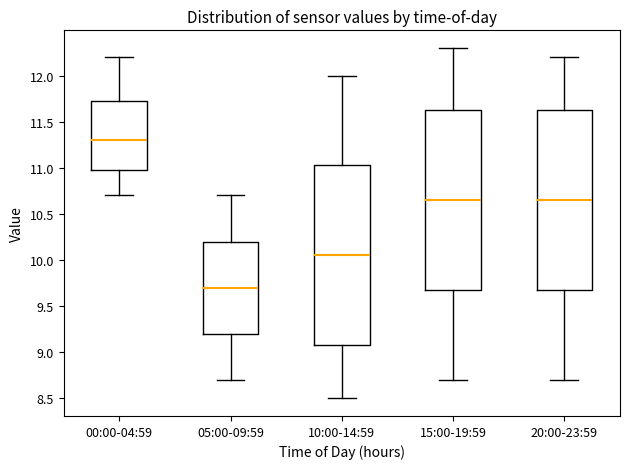

Reading left to right, transcribe this box plot: for each box, give where its median line is, the range the box spans, and where its two whiskers end, as read against the y-axis. The values are not printed on the chart, so give them approximately, as read against the axis.

00:00-04:59: median 11.30, box 11.00 to 11.75, whiskers 10.70 to 12.20
05:00-09:59: median 9.70, box 9.20 to 10.20, whiskers 8.70 to 10.70
10:00-14:59: median 10.05, box 9.10 to 11.05, whiskers 8.50 to 12.00
15:00-19:59: median 10.65, box 9.70 to 11.65, whiskers 8.70 to 12.30
20:00-23:59: median 10.65, box 9.70 to 11.65, whiskers 8.70 to 12.20